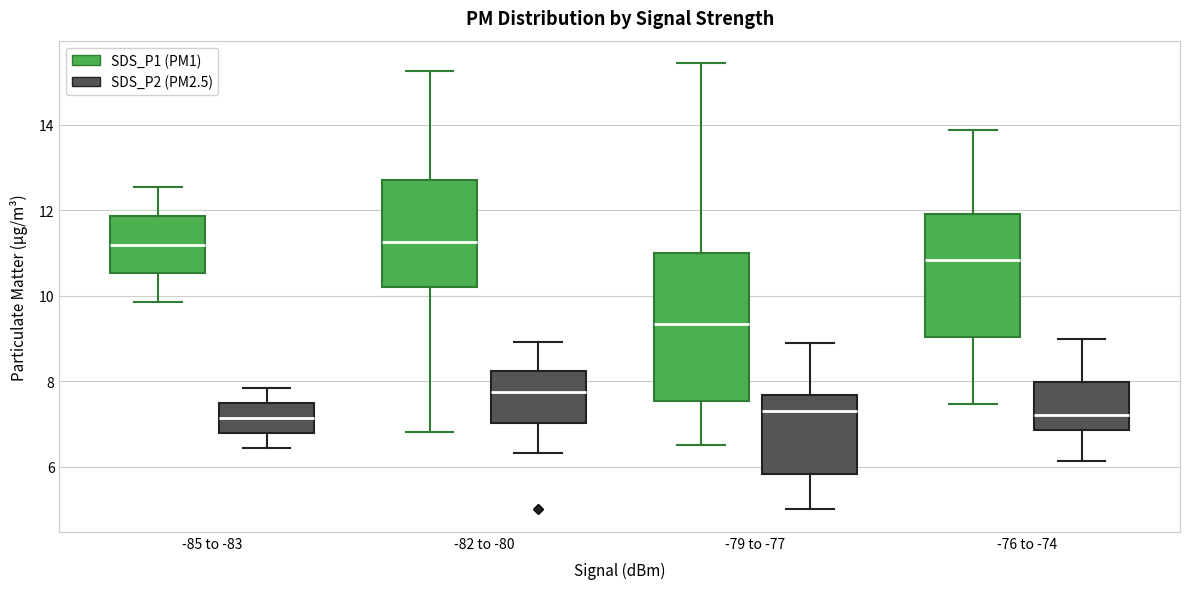

Which box is the tallest, from its lower edge to its upper edge?

-79 to -77 (SDS_P1 (PM1))